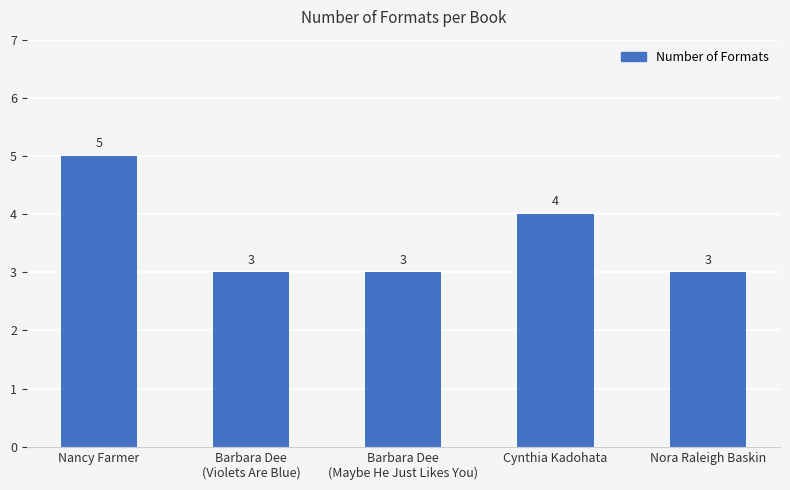

What is the smallest value displayed?

3